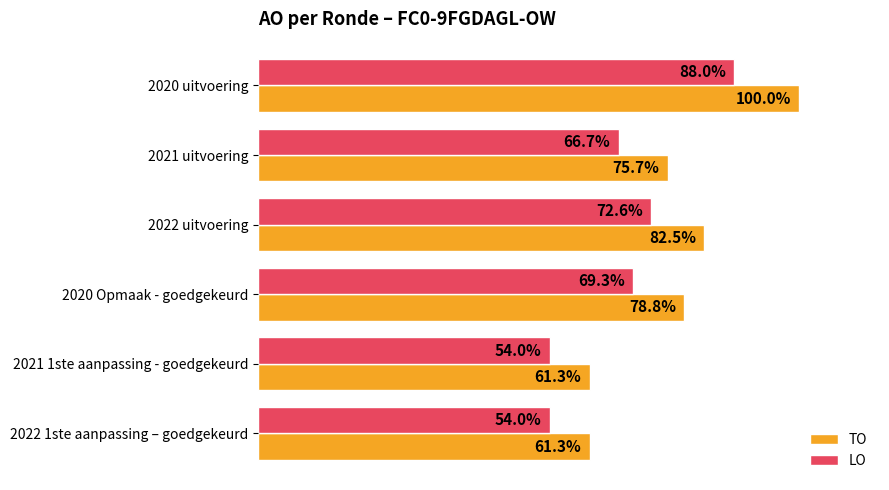

Which series has the widest spread of values?

TO